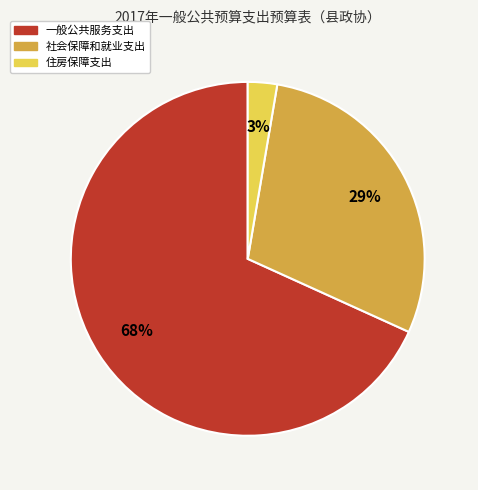

To the nearest percent, what is the average slice percentage?

33%